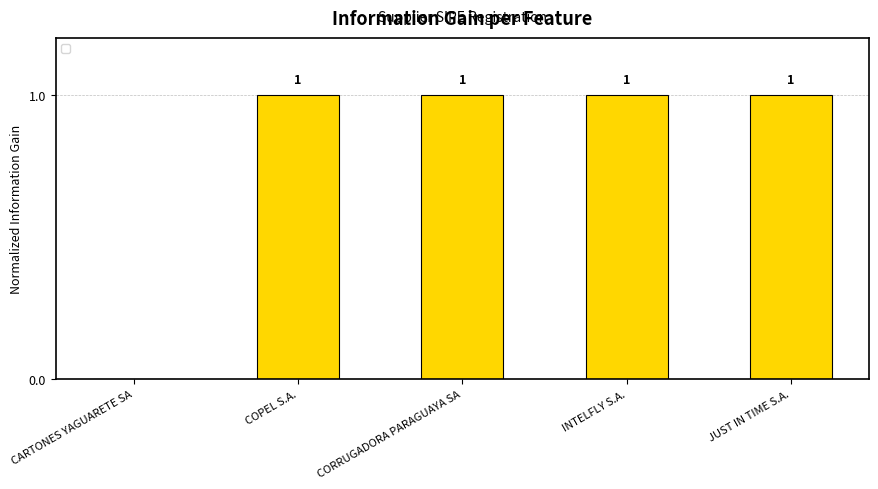

What is the sum of all values?

4